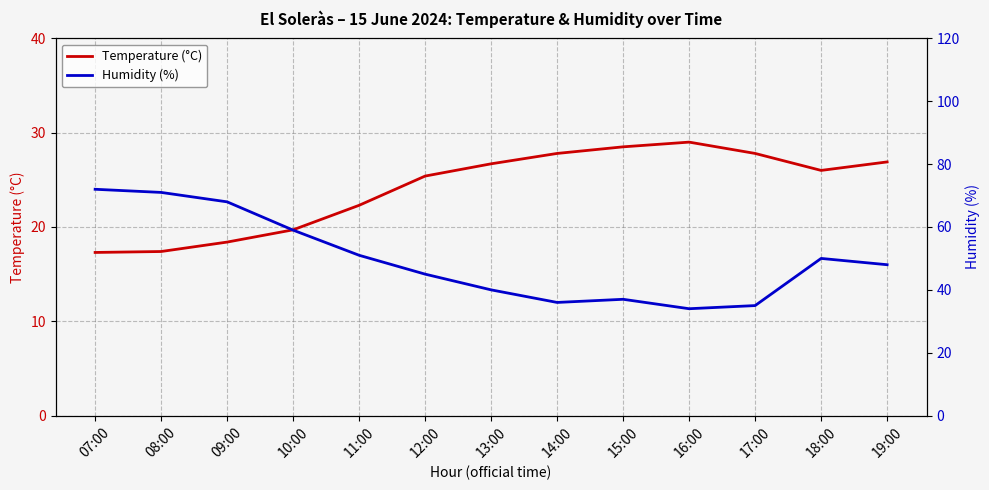

How many data points does each series have?

13